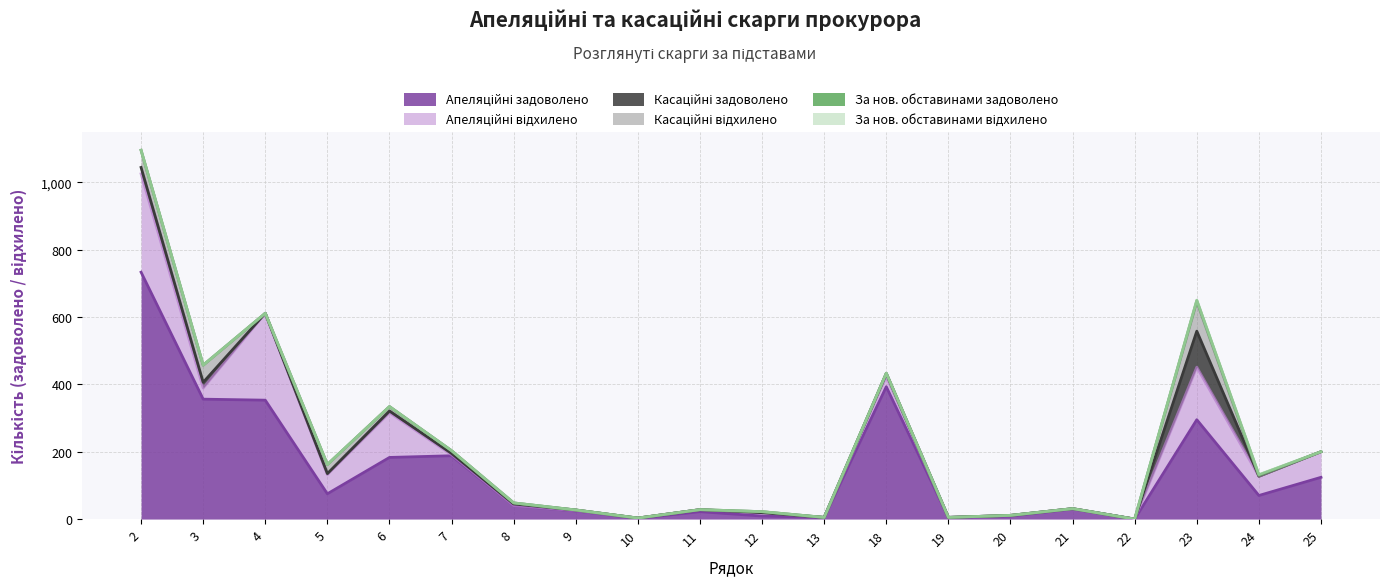

What is the average value of the Апеляційні відхилено series?

56